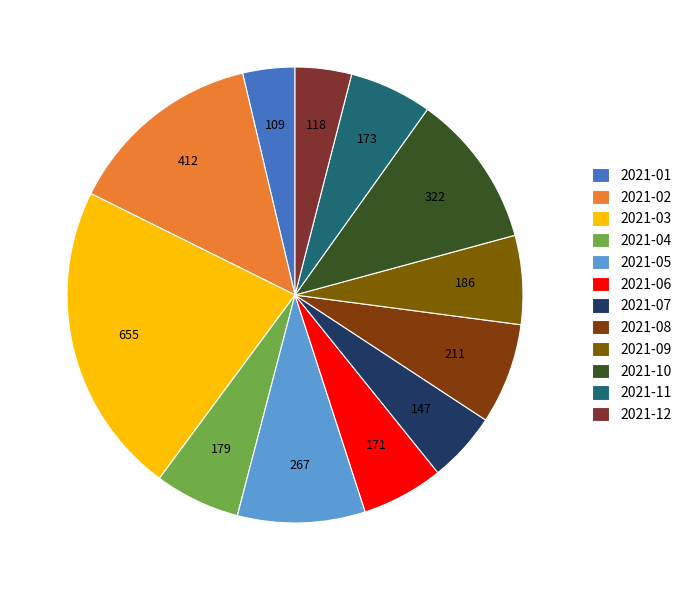

How many segments does this pie chart have?

12